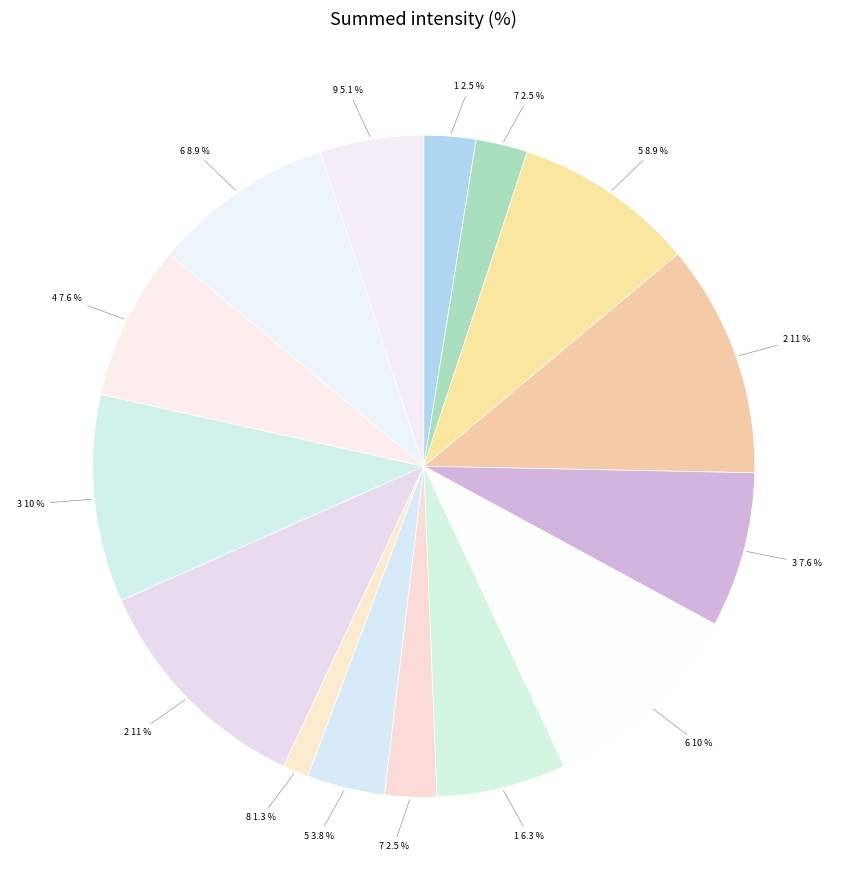

To the nearest percent, what is the average slice percentage?

7%